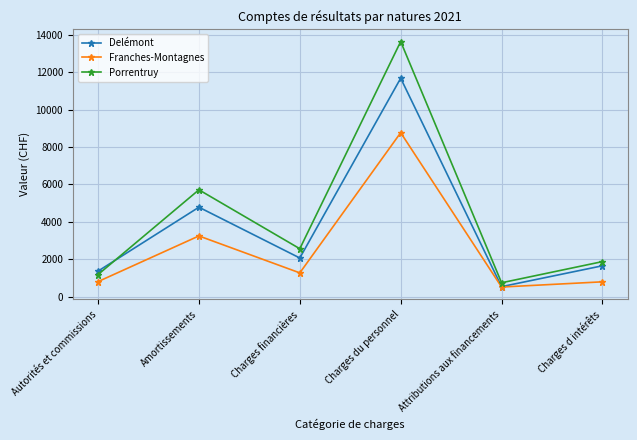

What is the spread (max minus min) of values at Charges financières?

1291.9